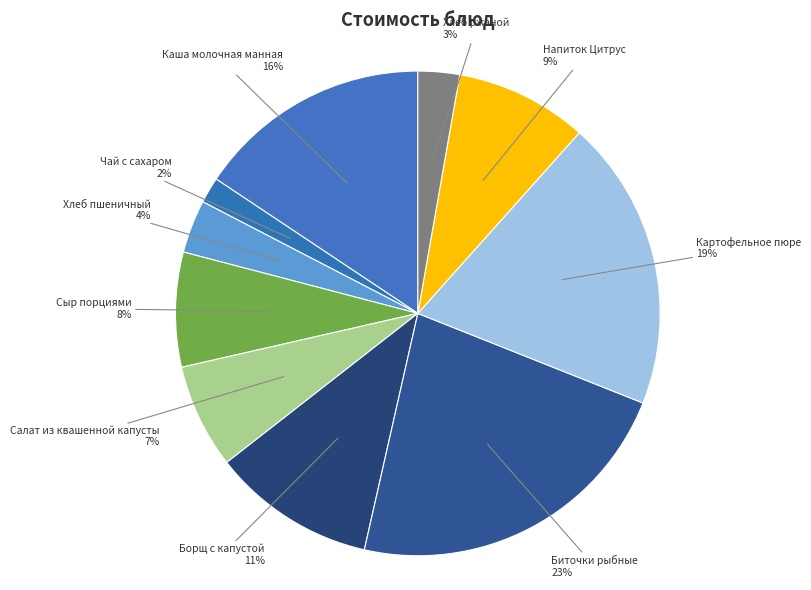

Count the number of slices in the pie.

10